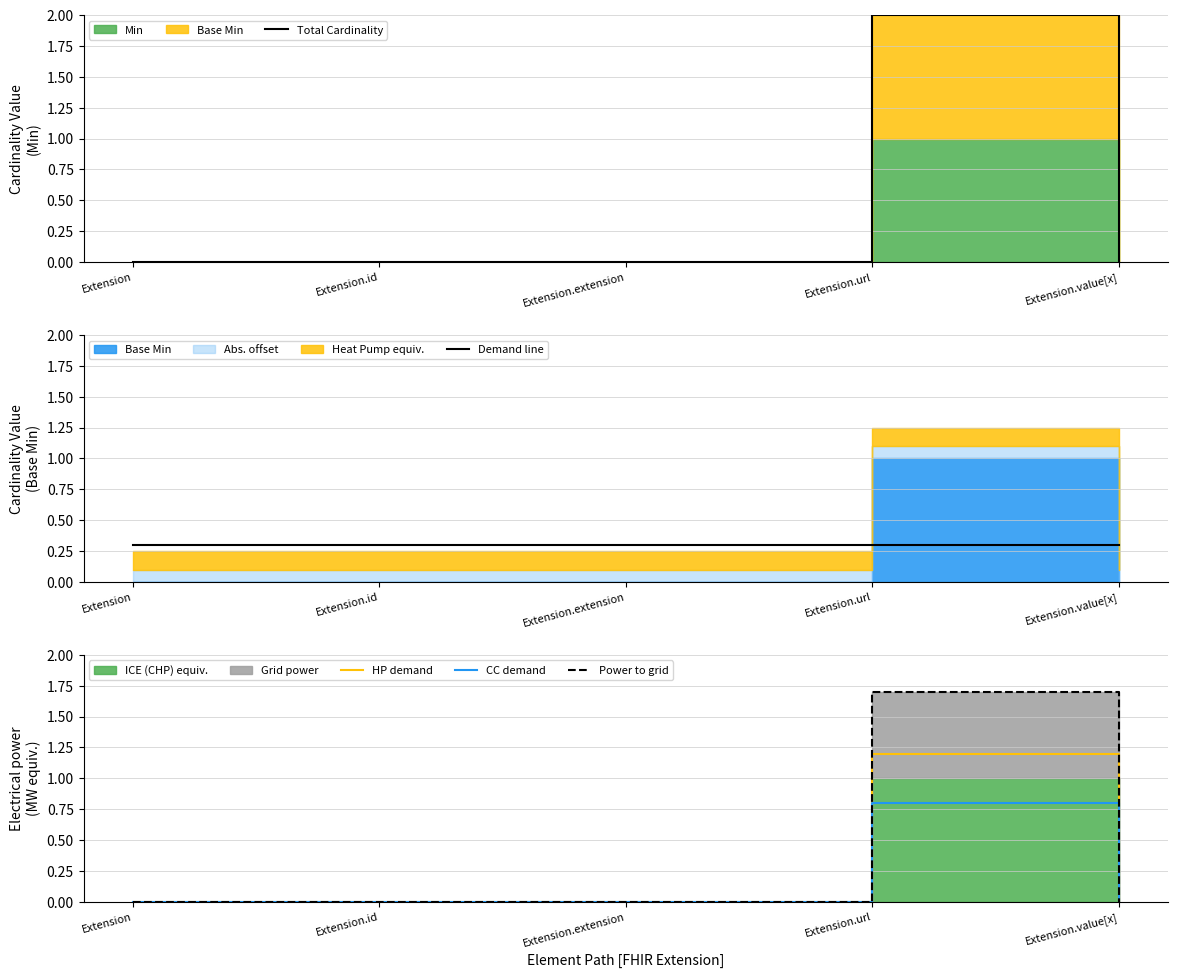

Where is the first local maximum for Power to grid?

Extension.url